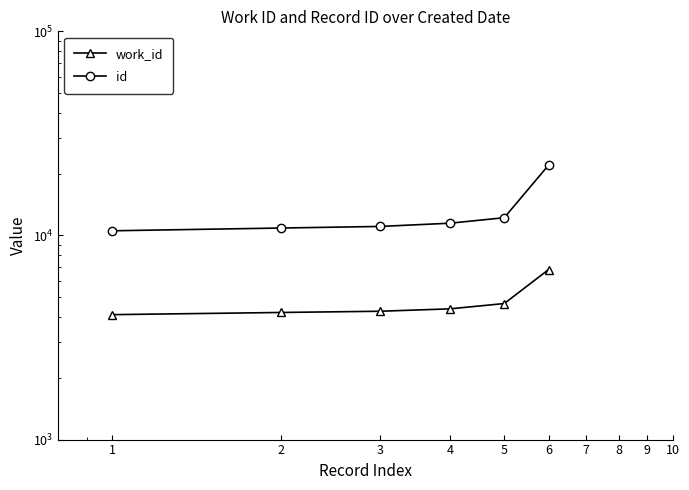

At 3, list the series in order from smallest to largest.

work_id, id